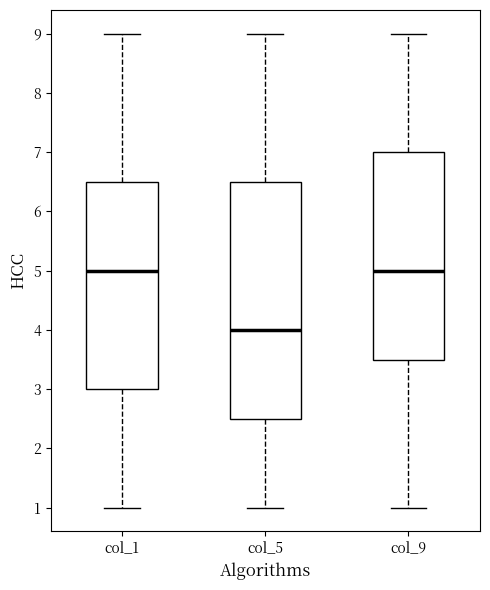

Reading left to right, read every box against the y-axis: the position of its median line, the range the box covers, and the ends of its whiskers. The values are not printed on the chart, so give them approximately, as read against the axis.

col_1: median 5.0, box 3.0 to 6.5, whiskers 1.0 to 9.0
col_5: median 4.0, box 2.5 to 6.5, whiskers 1.0 to 9.0
col_9: median 5.0, box 3.5 to 7.0, whiskers 1.0 to 9.0